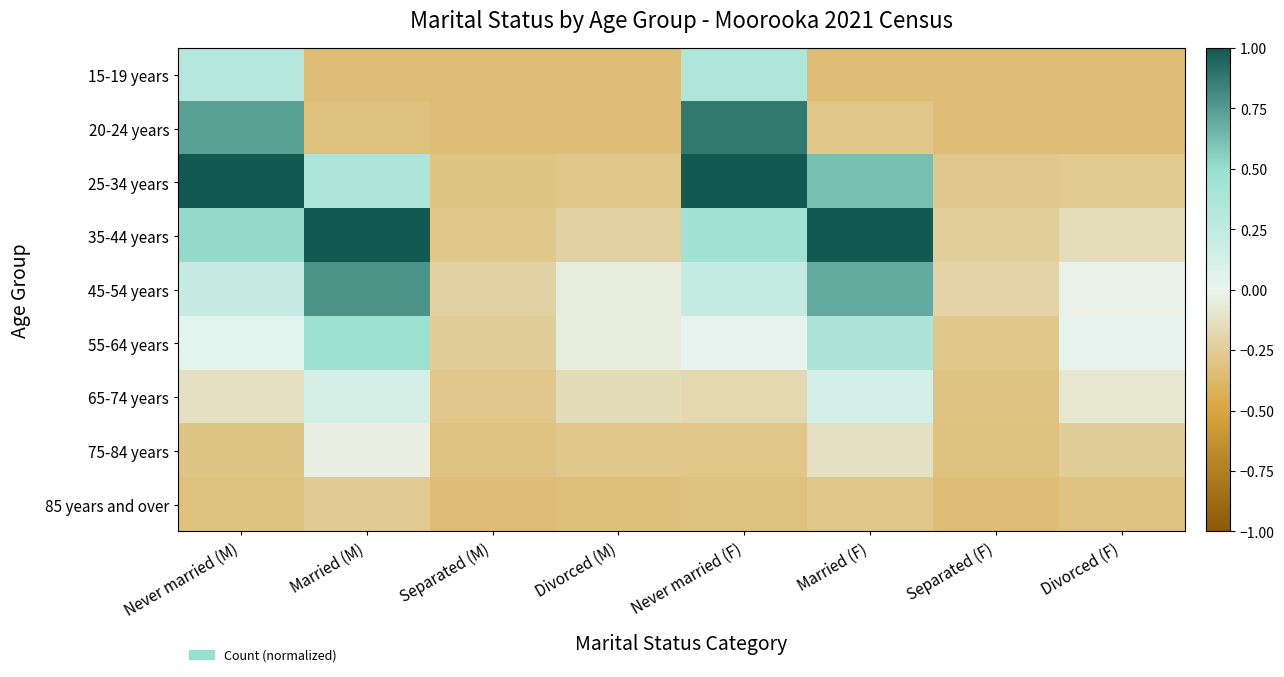

Reading right to left, what are all the values shown in this chart?

15-19 years: Divorced (F)=-0.3	Separated (F)=-0.3	Married (F)=-0.3	Never married (F)=0.4	Divorced (M)=-0.3	Separated (M)=-0.3	Married (M)=-0.3	Never married (M)=0.3
20-24 years: Divorced (F)=-0.3	Separated (F)=-0.3	Married (F)=-0.3	Never married (F)=0.9	Divorced (M)=-0.3	Separated (M)=-0.3	Married (M)=-0.3	Never married (M)=0.7
25-34 years: Divorced (F)=-0.3	Separated (F)=-0.3	Married (F)=0.6	Never married (F)=1.5	Divorced (M)=-0.3	Separated (M)=-0.3	Married (M)=0.4	Never married (M)=1.7
35-44 years: Divorced (F)=-0.2	Separated (F)=-0.2	Married (F)=1.1	Never married (F)=0.4	Divorced (M)=-0.2	Separated (M)=-0.3	Married (M)=1.1	Never married (M)=0.5
45-54 years: Divorced (F)=-0.0	Separated (F)=-0.2	Married (F)=0.7	Never married (F)=0.2	Divorced (M)=-0.0	Separated (M)=-0.2	Married (M)=0.8	Never married (M)=0.2
55-64 years: Divorced (F)=0.0	Separated (F)=-0.3	Married (F)=0.4	Never married (F)=0.0	Divorced (M)=-0.1	Separated (M)=-0.2	Married (M)=0.5	Never married (M)=0.0
65-74 years: Divorced (F)=-0.1	Separated (F)=-0.3	Married (F)=0.1	Never married (F)=-0.2	Divorced (M)=-0.2	Separated (M)=-0.3	Married (M)=0.1	Never married (M)=-0.1
75-84 years: Divorced (F)=-0.2	Separated (F)=-0.3	Married (F)=-0.1	Never married (F)=-0.3	Divorced (M)=-0.3	Separated (M)=-0.3	Married (M)=-0.0	Never married (M)=-0.3
85 years and over: Divorced (F)=-0.3	Separated (F)=-0.3	Married (F)=-0.3	Never married (F)=-0.3	Divorced (M)=-0.3	Separated (M)=-0.3	Married (M)=-0.3	Never married (M)=-0.3